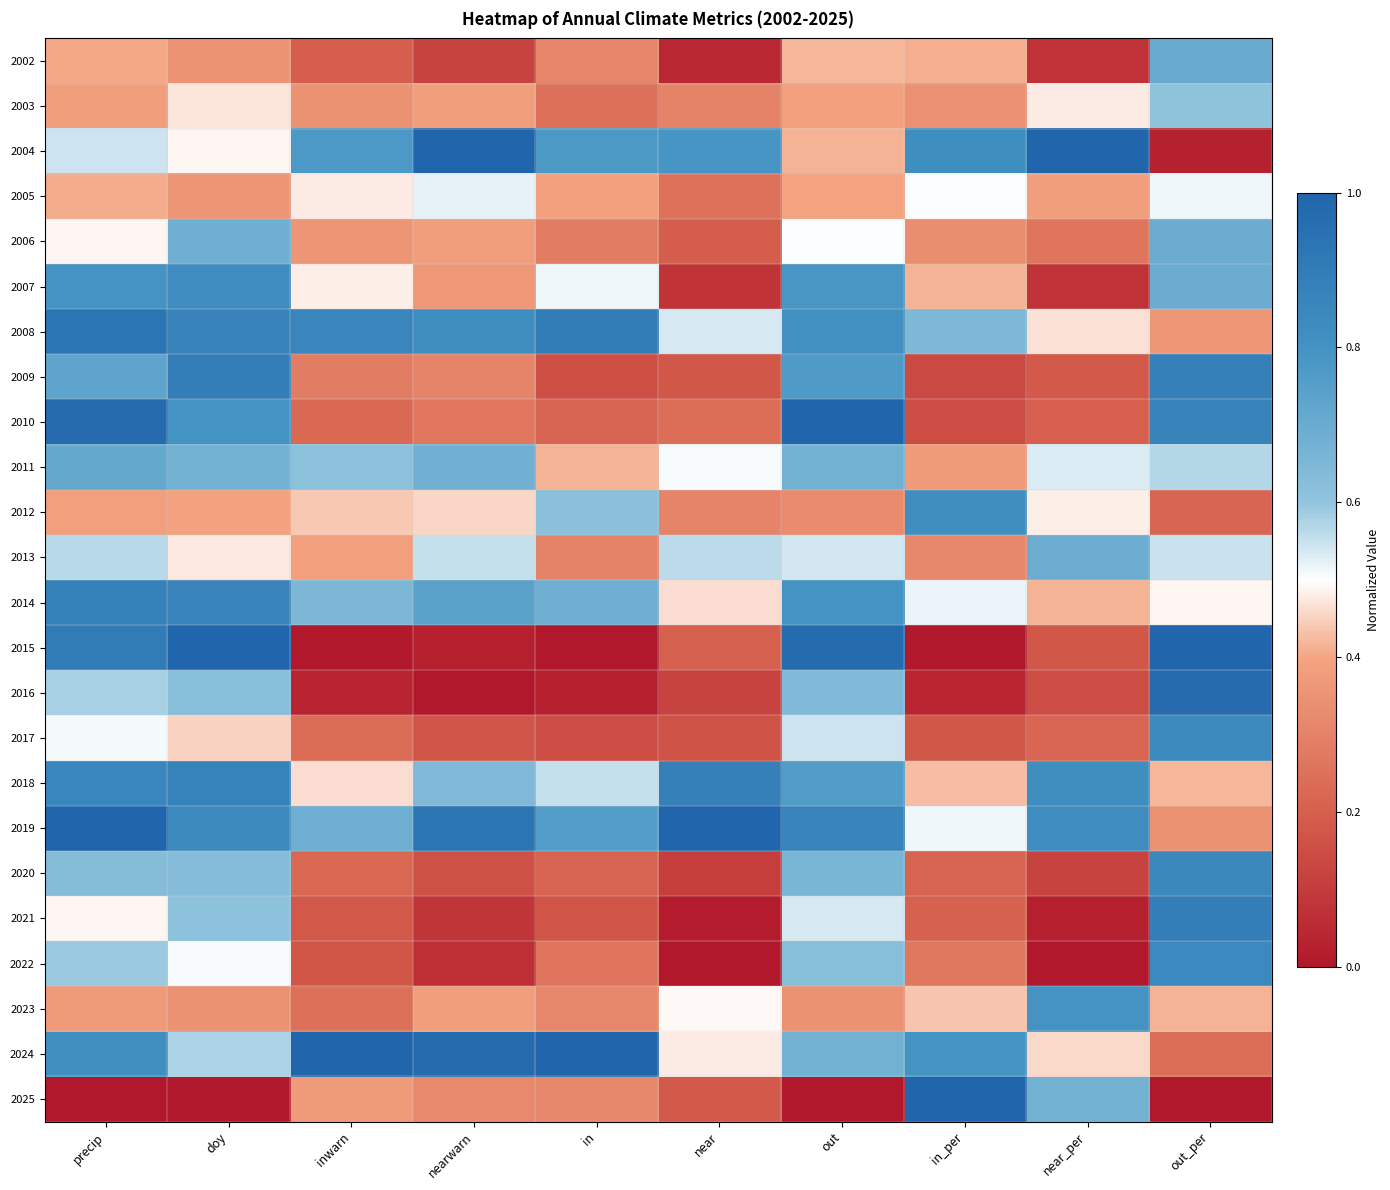

What is the maximum value shown in the chart?

1.0